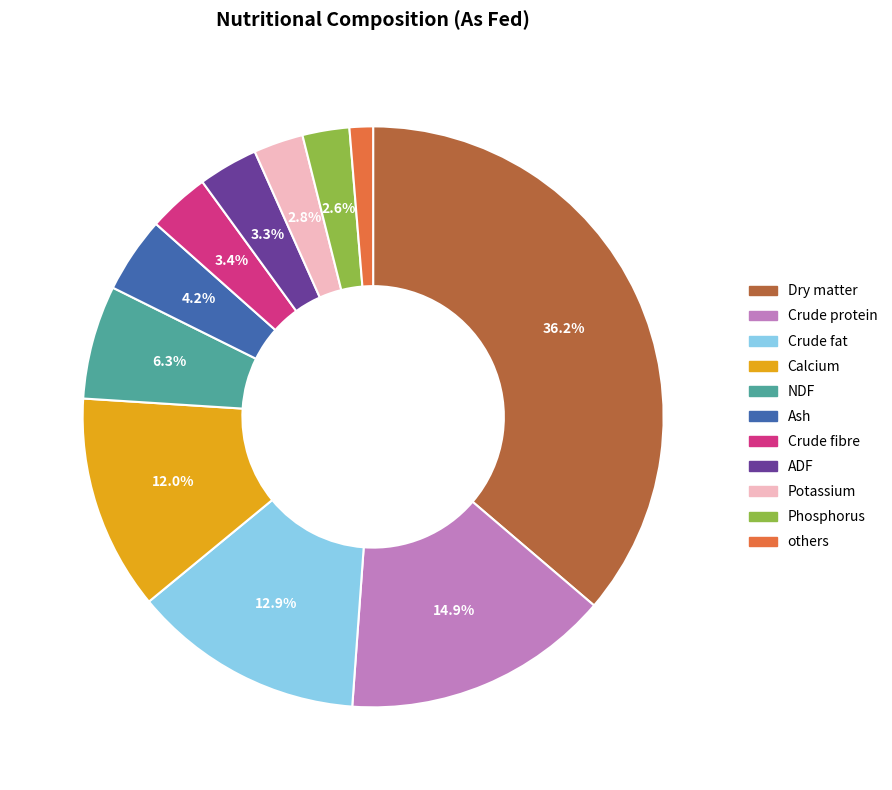

Count the number of slices in the pie.

11